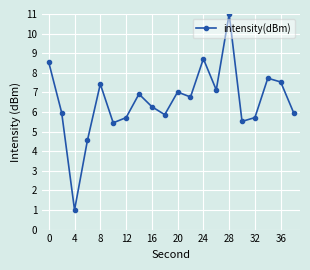

What is the value of the 19th point from the left?

7.5